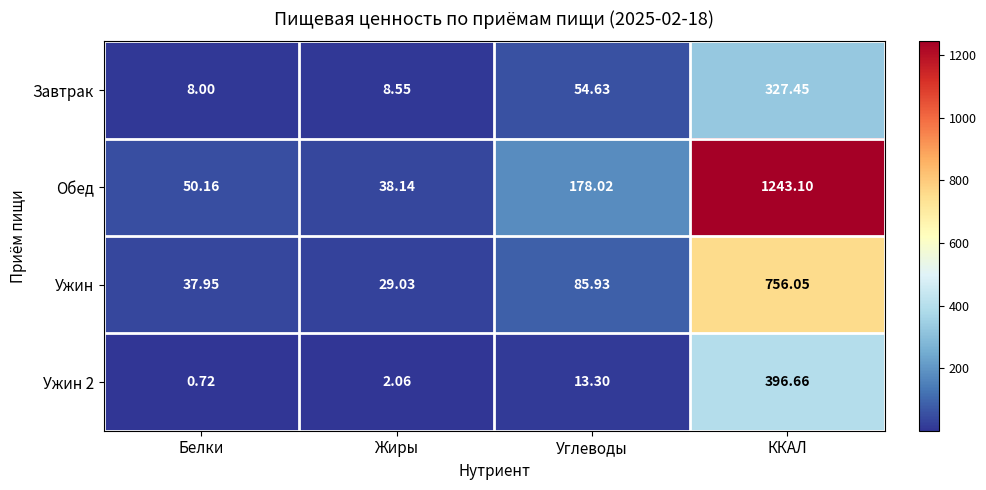

At which category does the chart reach its minimum across all series?

Белки